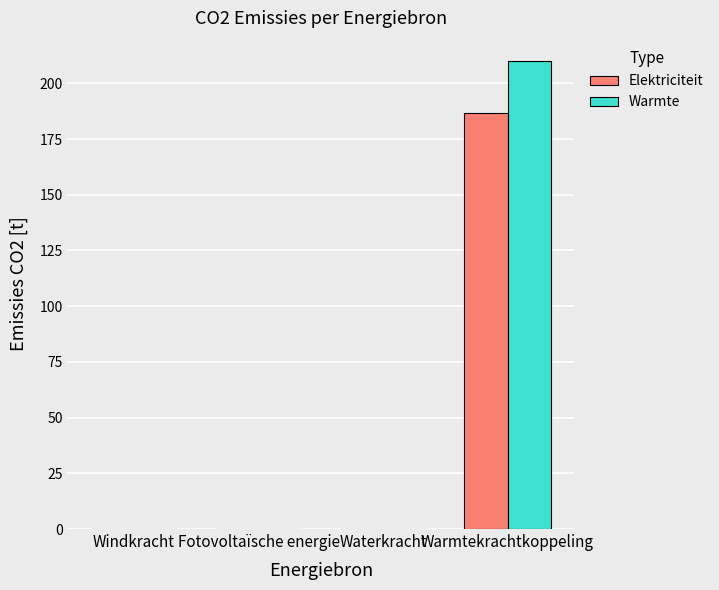

What is the sum of all Elektriciteit values?

186.6